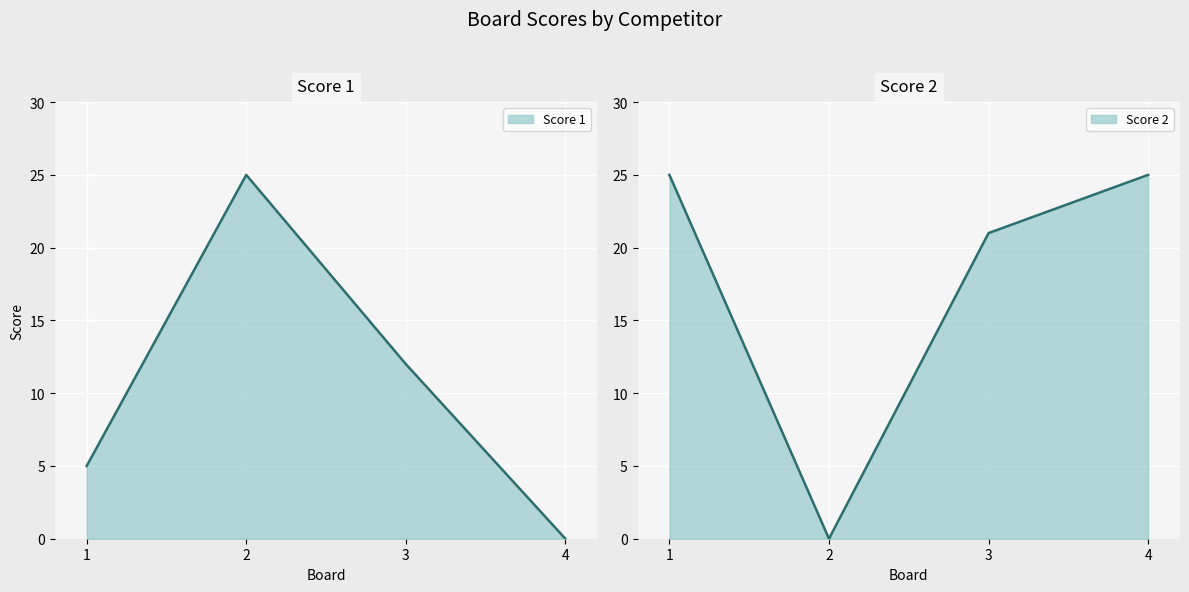

Which category has the highest value in the Score 2 series?

1